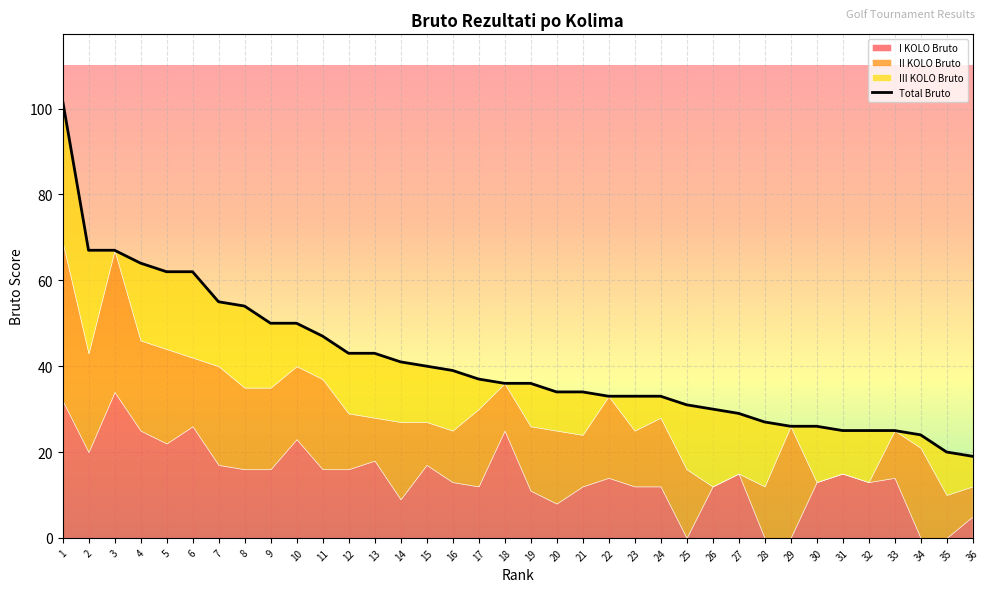

Reading left to right, extract all data points from this chart.

1=102	2=67	3=67	4=64	5=62	6=62	7=55	8=54	9=50	10=50	11=47	12=43	13=43	14=41	15=40	16=39	17=37	18=36	19=36	20=34	21=34	22=33	23=33	24=33	25=31	26=30	27=29	28=27	29=26	30=26	31=25	32=25	33=25	34=24	35=20	36=19